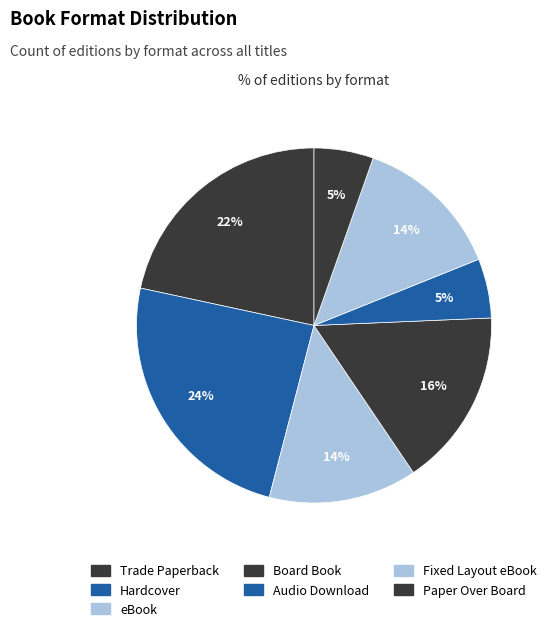

True or false: Fixed Layout eBook accounts for 23% of the total.

False